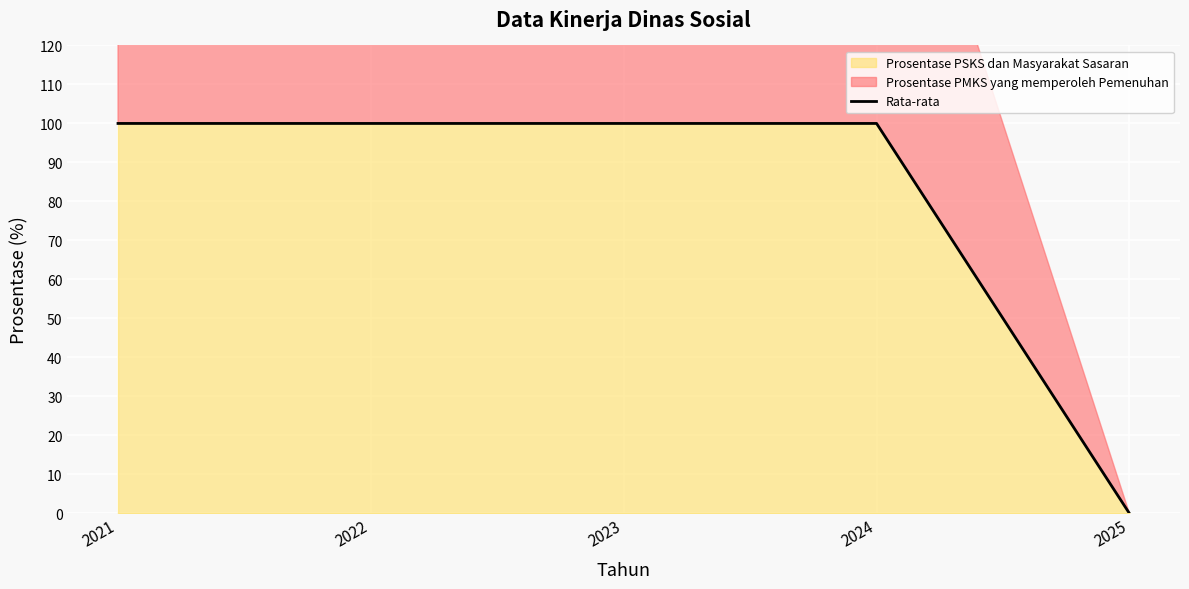

At which label is the value closest to 50?

2021